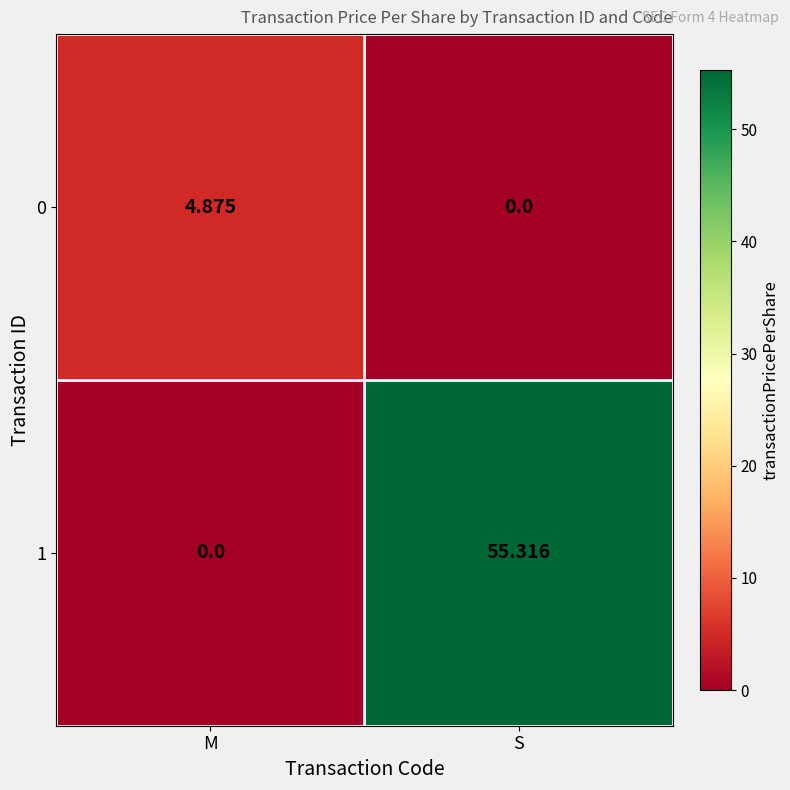

How many data points does each series have?

2